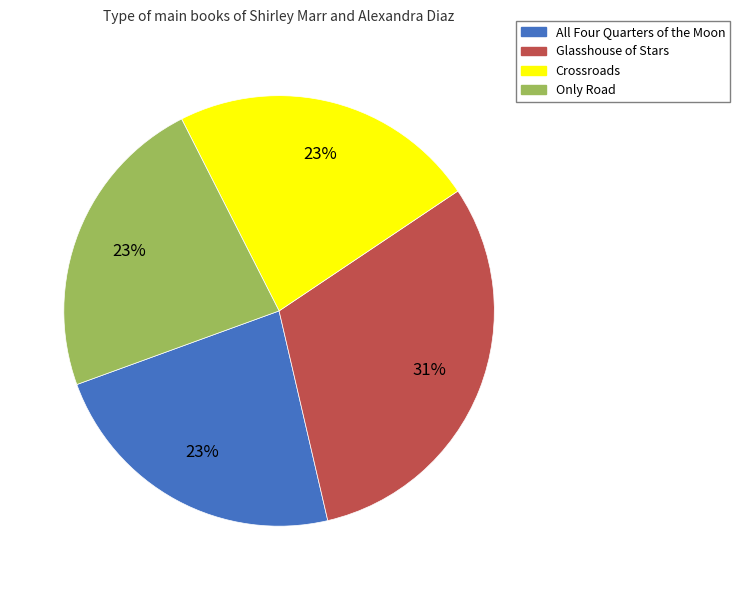

Which slice is the largest?

Glasshouse of Stars